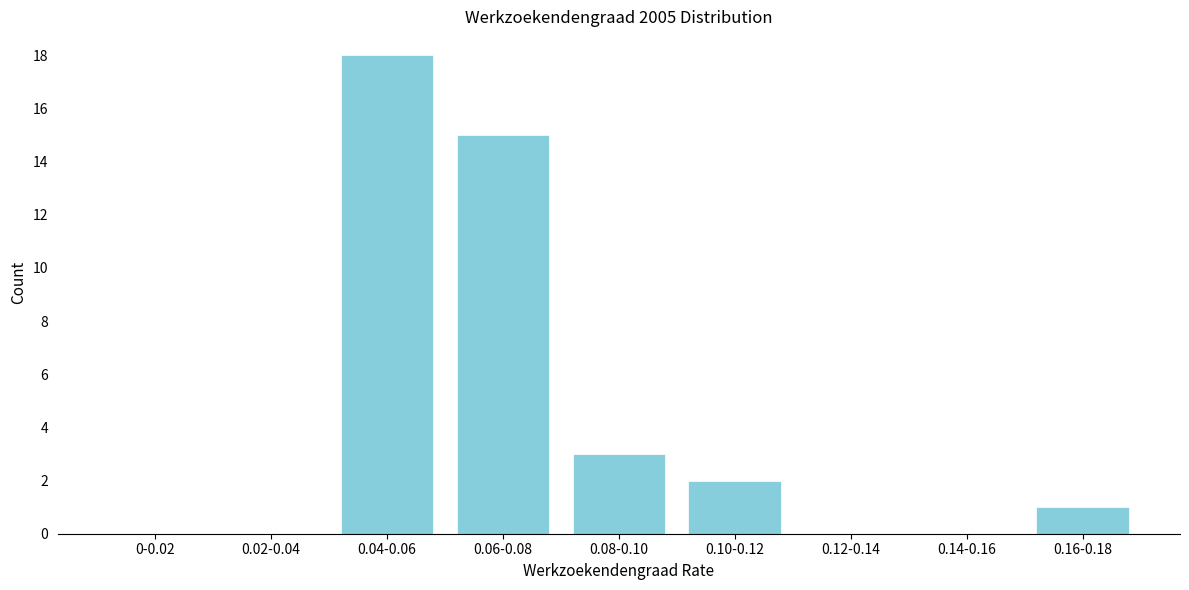

Reading right to left, list all the values displayed in this chart.

0.16-0.18=1	0.14-0.16=0	0.12-0.14=0	0.10-0.12=2	0.08-0.10=3	0.06-0.08=15	0.04-0.06=18	0.02-0.04=0	0-0.02=0